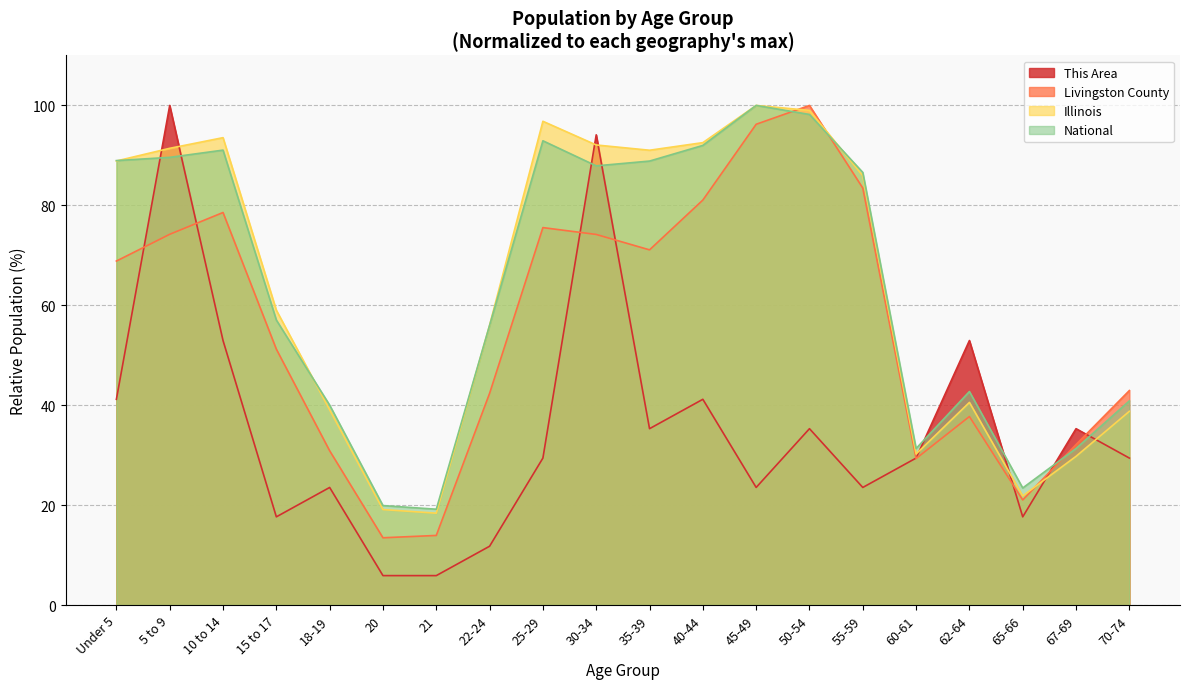

What is the value of the Illinois point at the 16th from the left?

30.2